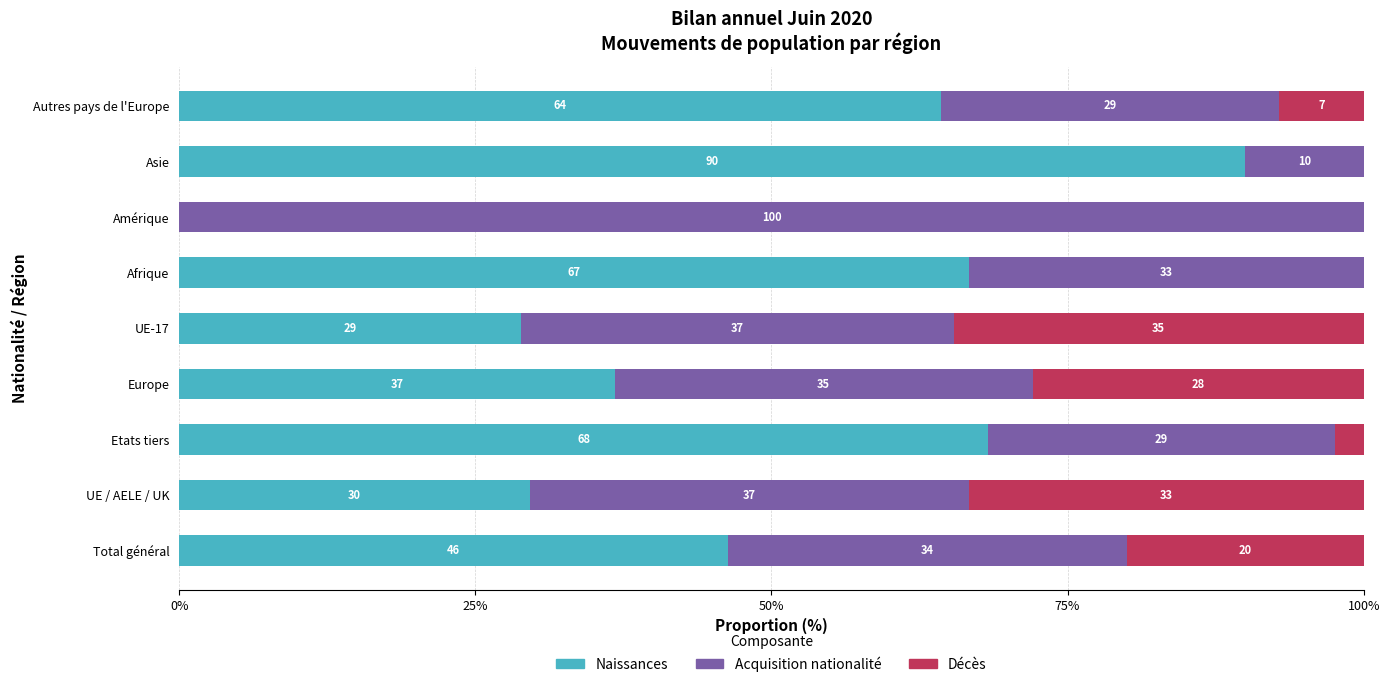

The value of Naissances at Total général is 76.1. True or false?

False